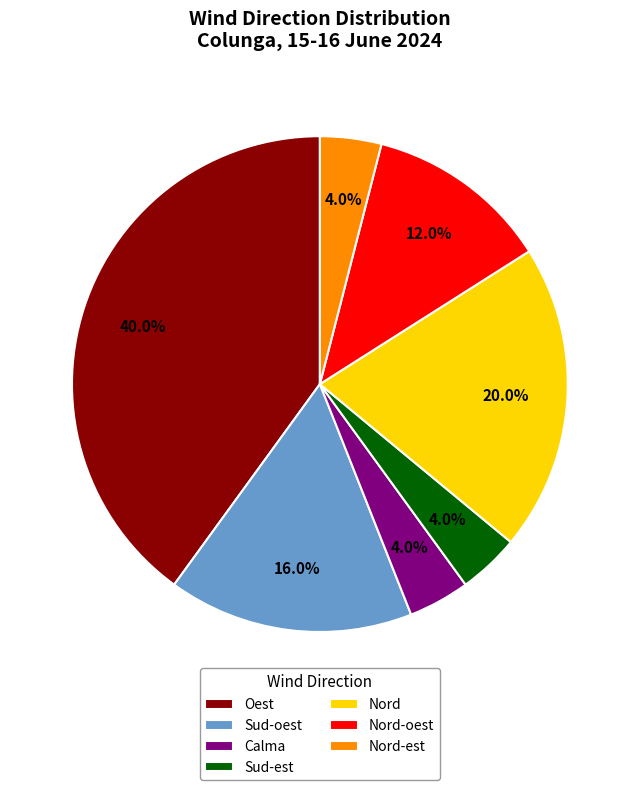

To the nearest percent, what is the difference between the largest and smallest slice percentages?

36%